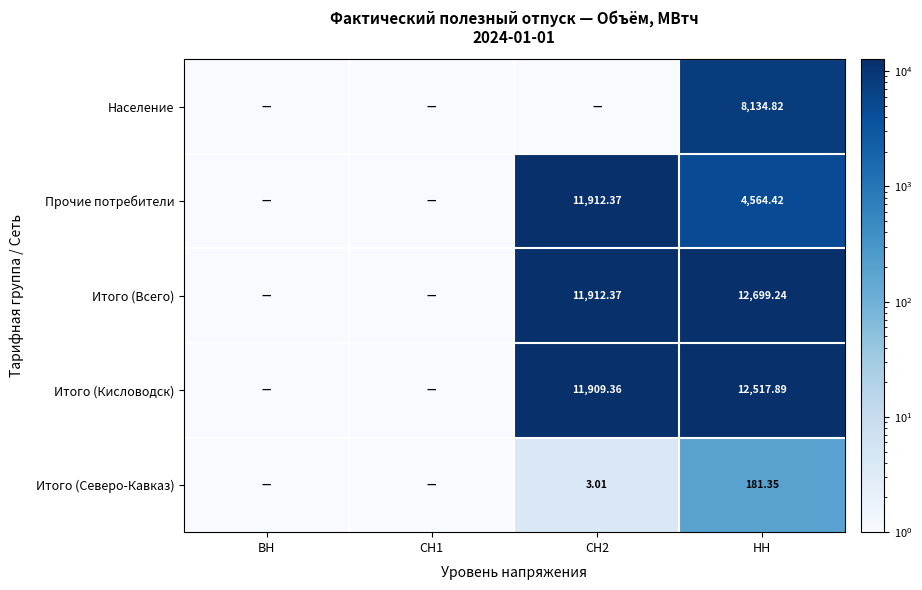

At НН, list the series in order from largest to smallest.

Итого (Всего), Итого (Кисловодск), Население, Прочие потребители, Итого (Северо-Кавказ)